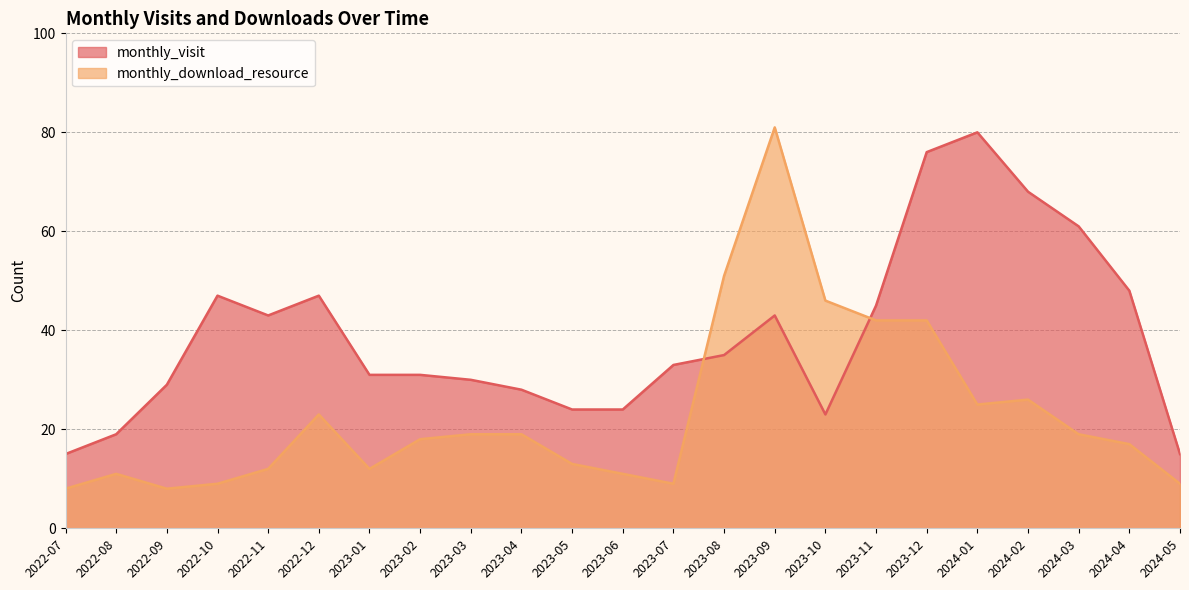

How many interior local valleys does the monthly_download_resource series have?

4